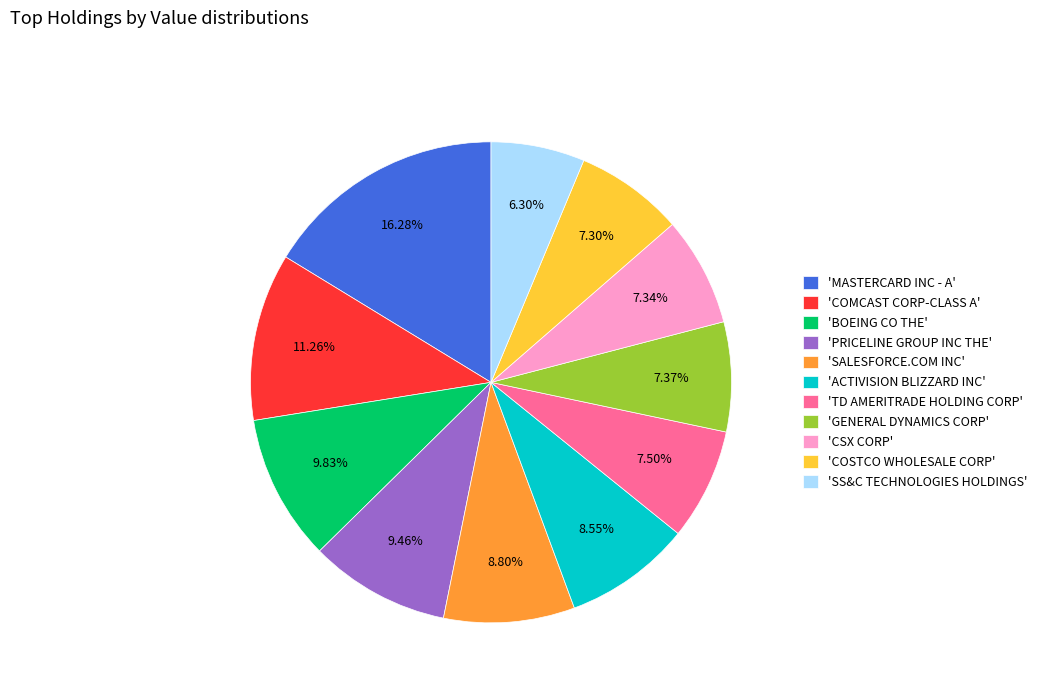

Do 'MASTERCARD INC - A' and 'COMCAST CORP-CLASS A' together represent more than half of the pie?

No